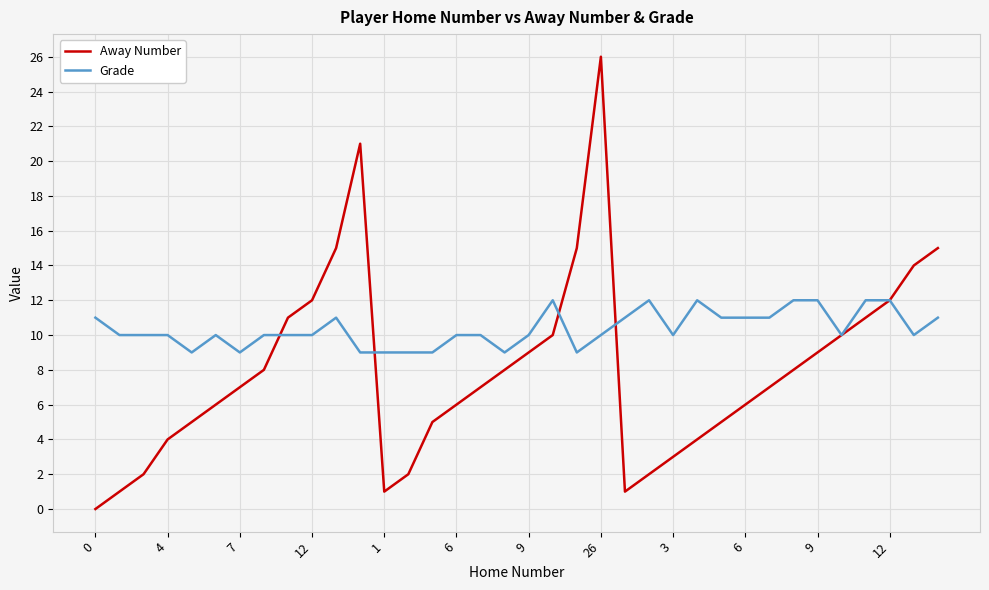

Which series has the widest spread of values?

Away Number